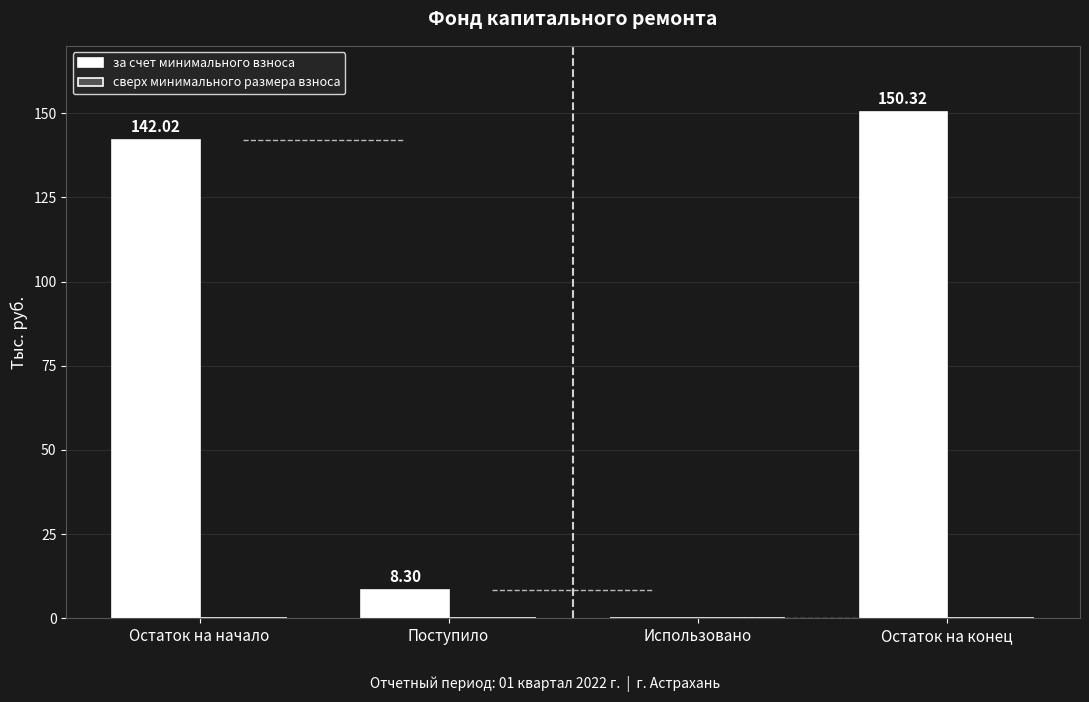

What is the sum of the values at Поступило and Остаток на начало?

150.3